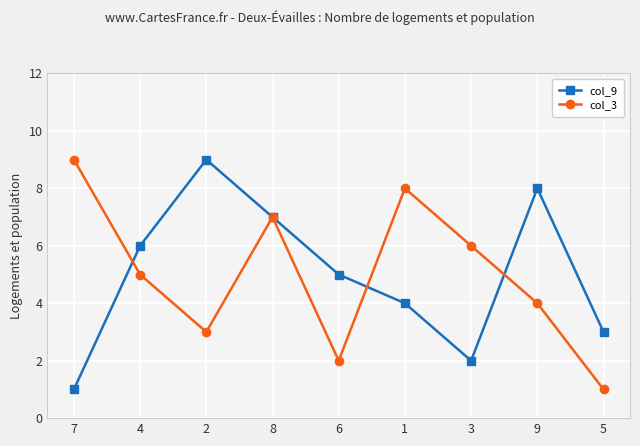

Count the number of data series in this chart.

2